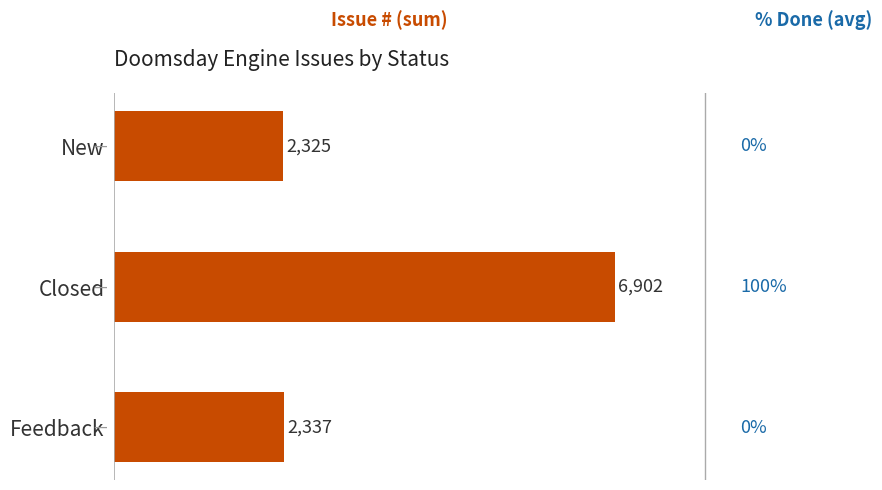

The value at Feedback is 2337. True or false?

True